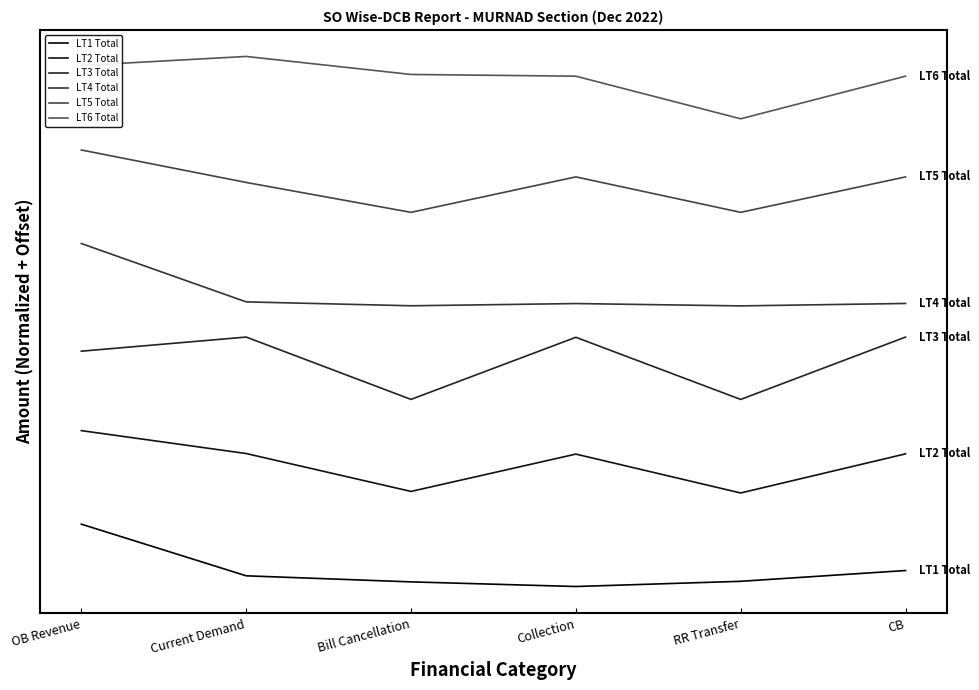

Is this an area chart (filled region under the line)?

No